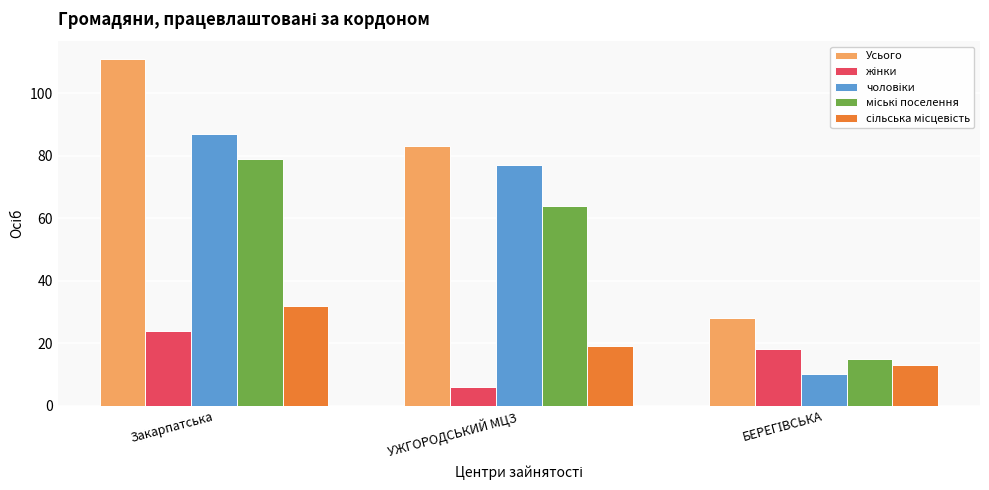

What position from the left is Закарпатська?

1